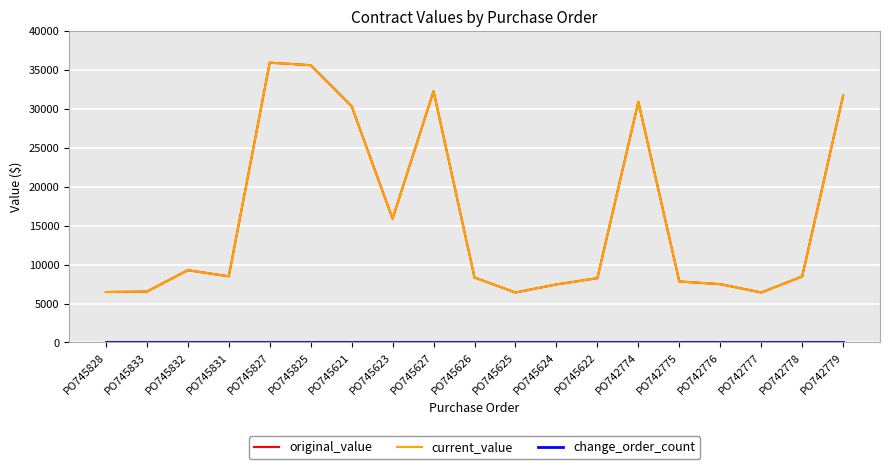

What is the value of the current_value point at the 4th from the left?

8497.0